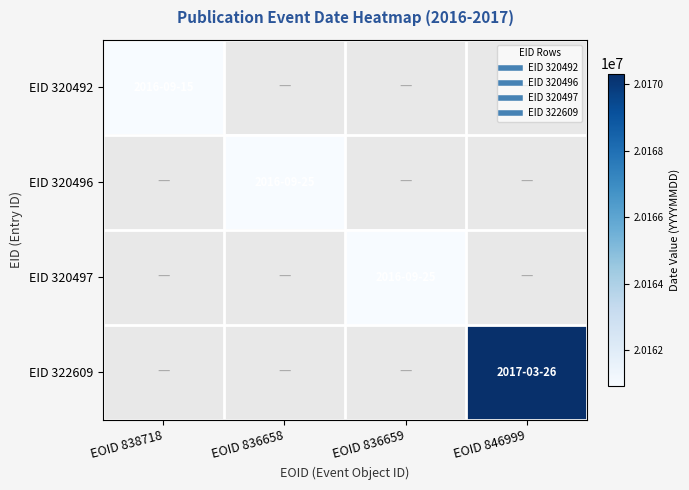

Between EOID 838718 and EOID 846999, which is larger?

EOID 846999